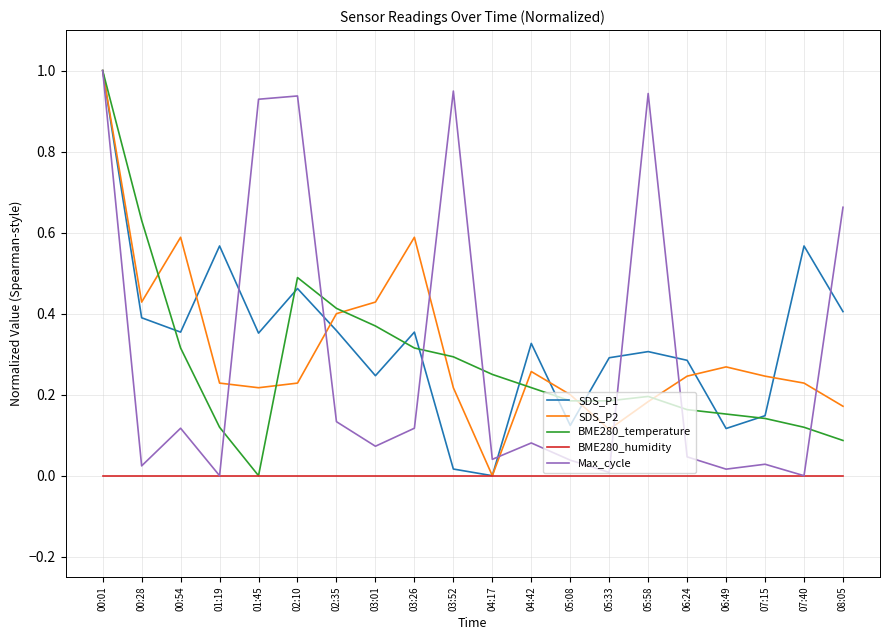

Which series changed the most between 03:26 and 04:17?

SDS_P2